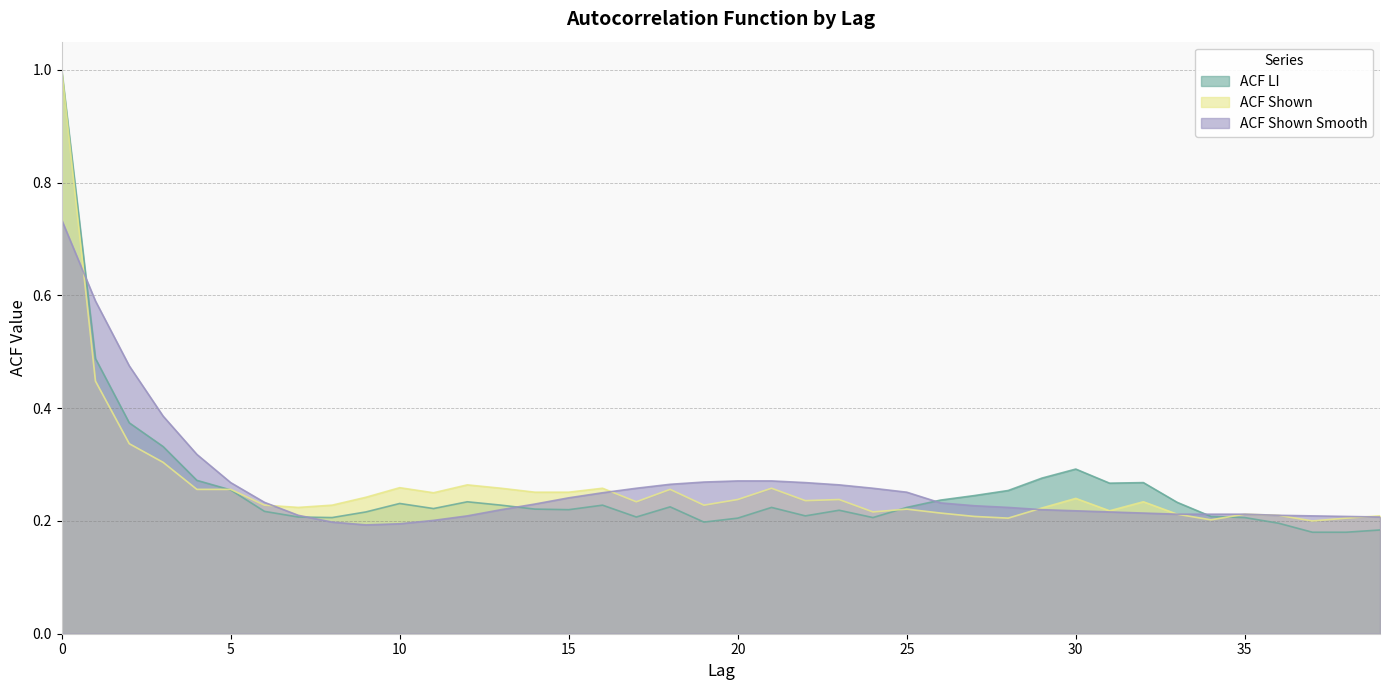

Reading left to right, extract all data points from this chart.

acf_li: 1.0	0.5	0.4	0.3	0.3	0.3	0.2	0.2	0.2	0.2	0.2	0.2	0.2	0.2	0.2	0.2	0.2	0.2	0.2	0.2	0.2	0.2	0.2	0.2	0.2	0.2	0.2	0.2	0.3	0.3	0.3	0.3	0.3	0.2	0.2	0.2	0.2	0.2	0.2	0.2
acf_shown: 1.0	0.4	0.3	0.3	0.3	0.3	0.2	0.2	0.2	0.2	0.3	0.2	0.3	0.3	0.3	0.3	0.3	0.2	0.3	0.2	0.2	0.3	0.2	0.2	0.2	0.2	0.2	0.2	0.2	0.2	0.2	0.2	0.2	0.2	0.2	0.2	0.2	0.2	0.2	0.2
acf_shown_smooth: 0.7	0.6	0.5	0.4	0.3	0.3	0.2	0.2	0.2	0.2	0.2	0.2	0.2	0.2	0.2	0.2	0.2	0.3	0.3	0.3	0.3	0.3	0.3	0.3	0.3	0.3	0.2	0.2	0.2	0.2	0.2	0.2	0.2	0.2	0.2	0.2	0.2	0.2	0.2	0.2